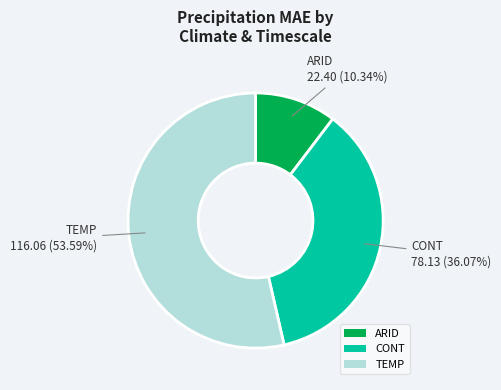

Rank the categories by value from highest to lowest.

TEMP, CONT, ARID